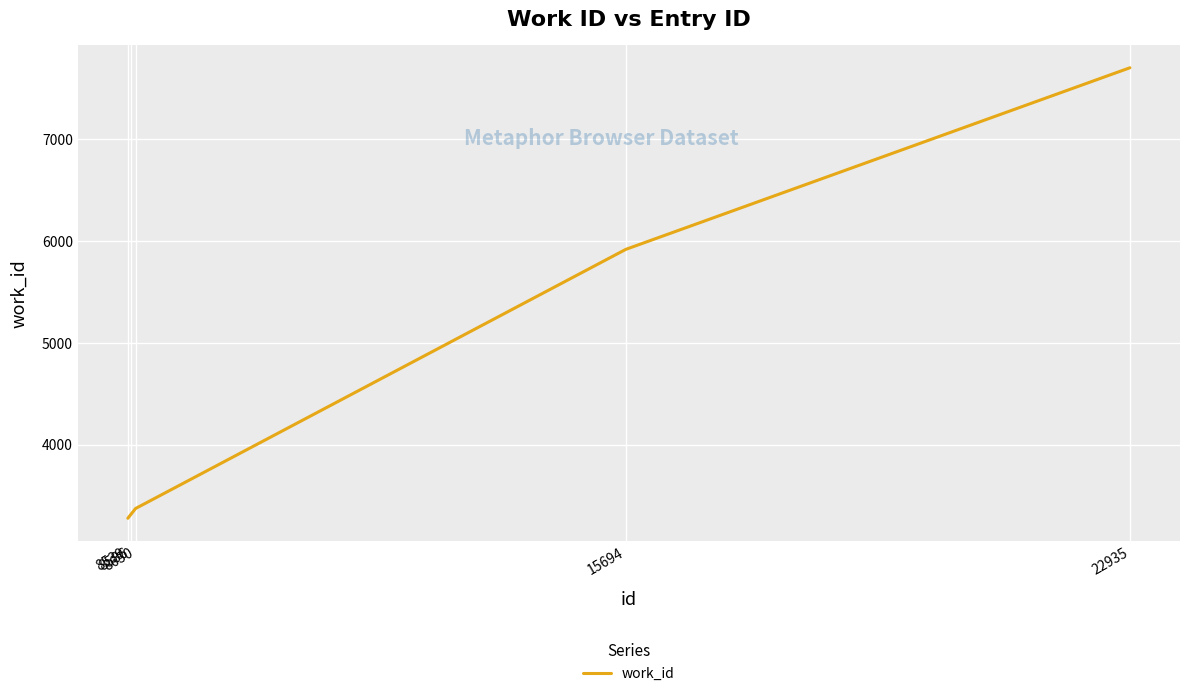

How many lines are shown in the chart?

1